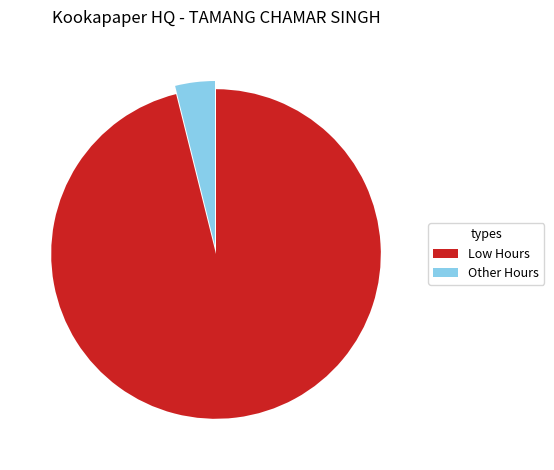

Between Other Hours and Low Hours, which is larger?

Low Hours